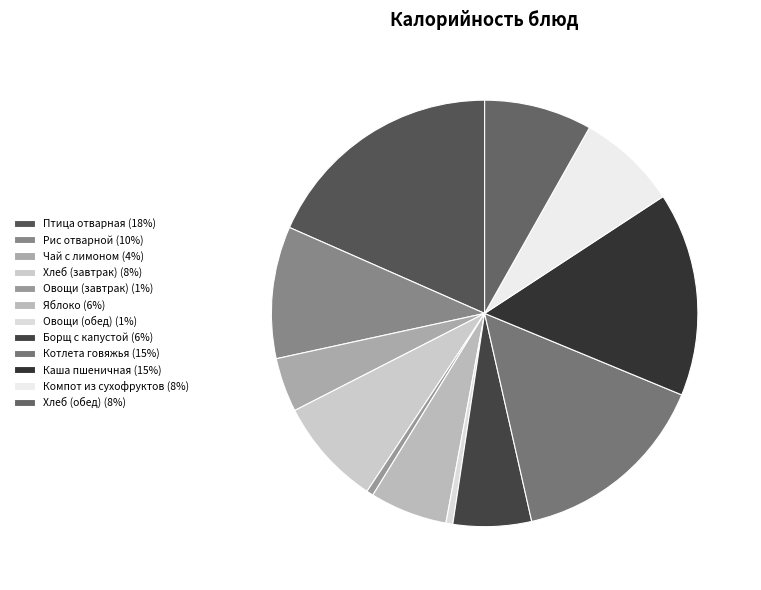

To the nearest percent, what is the difference between the Компот из сухофруктов and Борщ с капустой slice percentages?

2%